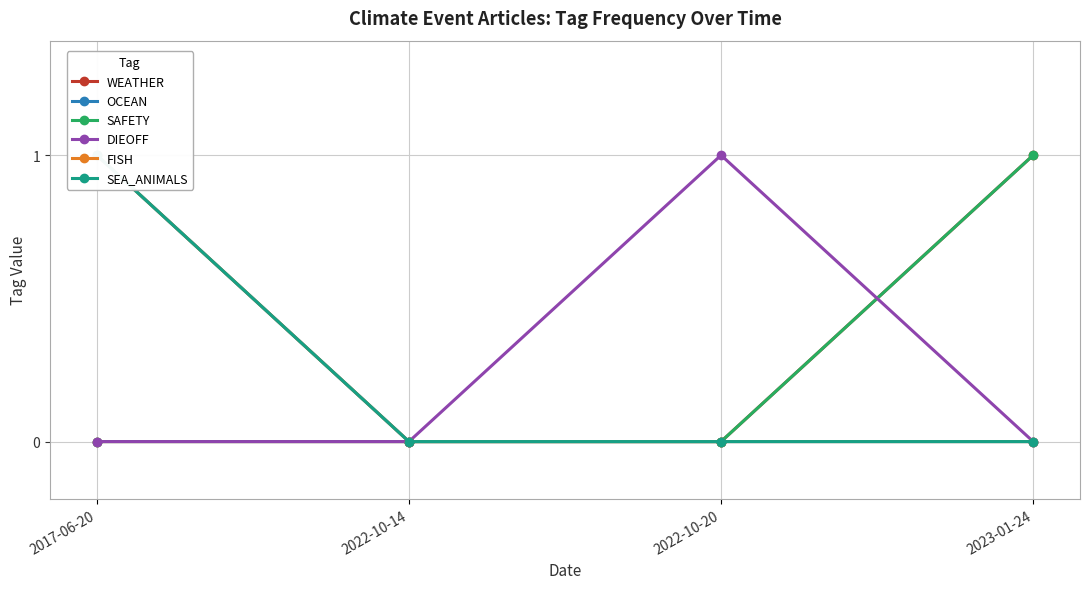

What is the label of the 2nd point from the left?

2022-10-14